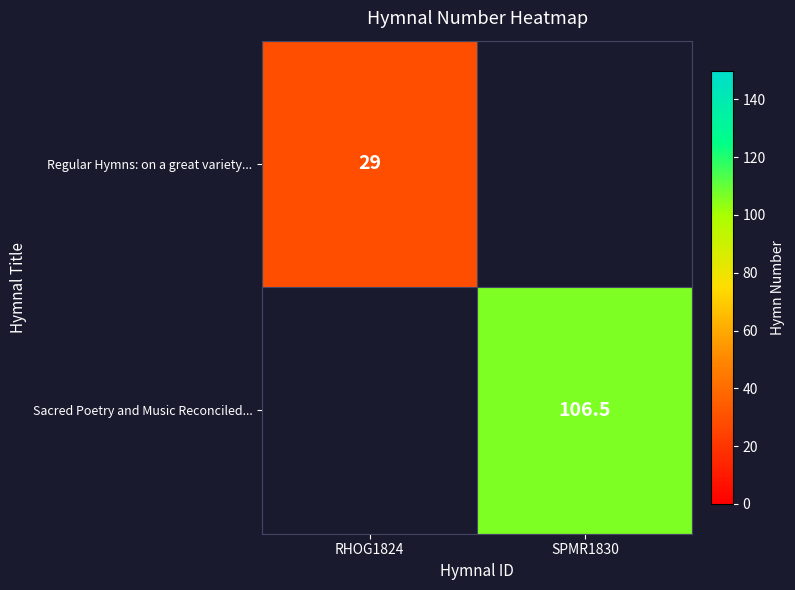

Is it true that Regular Hymns: on a great variety... equals 29.0 at RHOG1824?

True